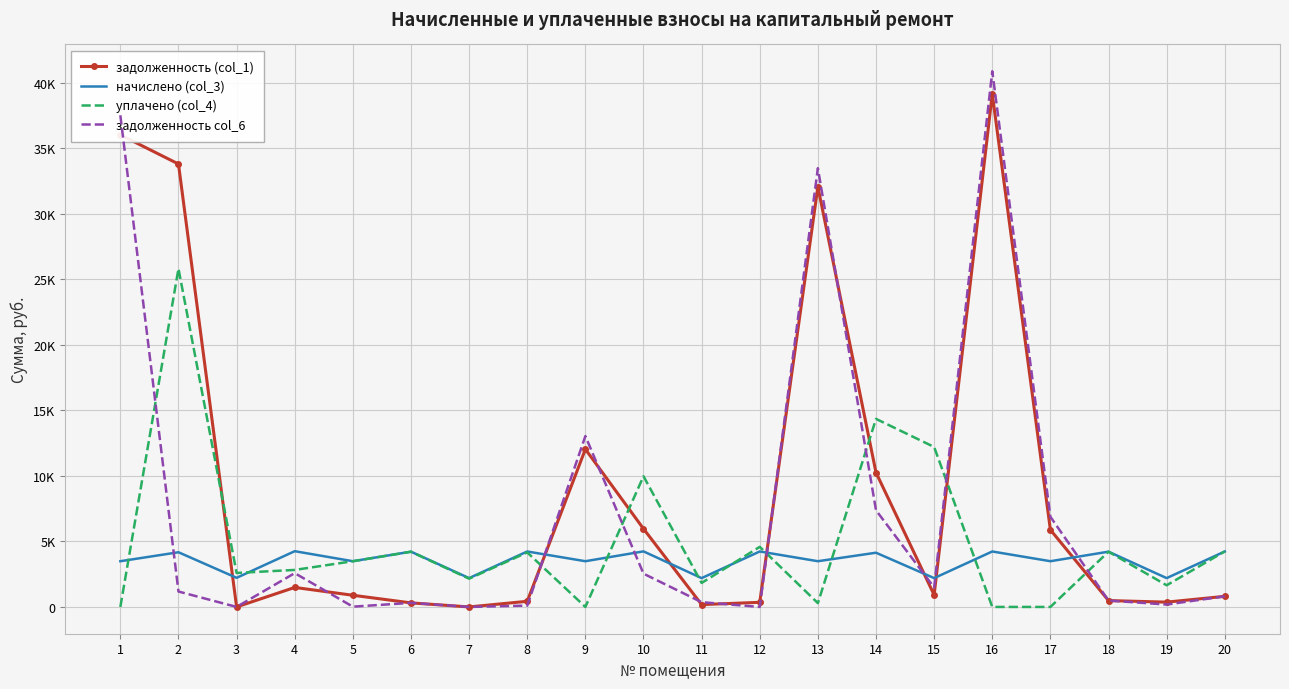

After their last crossing, which series has the higher values: задолженность (col_1) or начислено (col_3)?

начислено (col_3)